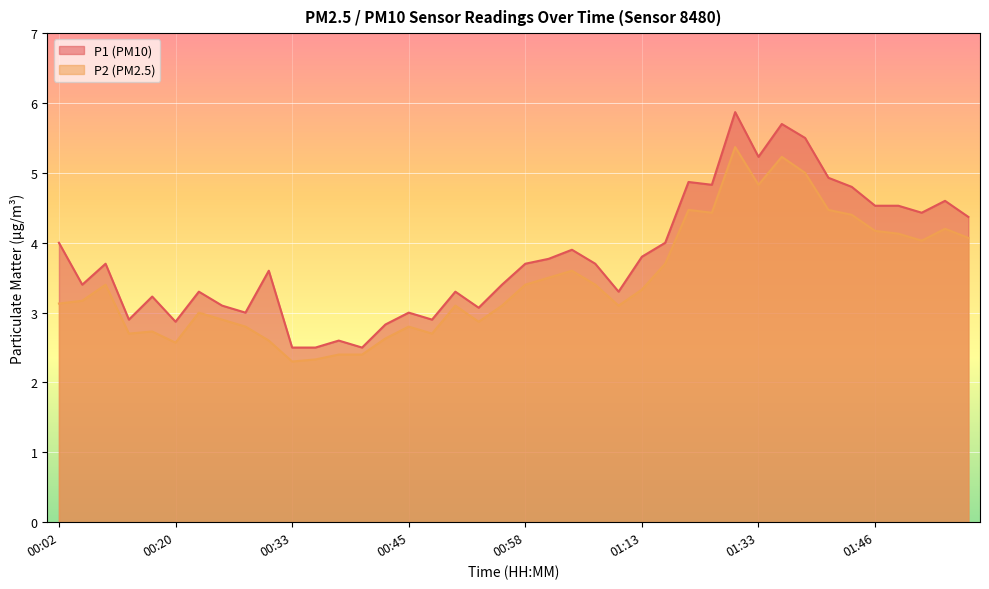

Reading right to left, extract all data points from this chart.

P1: 01:56=4.4	01:53=4.6	01:51=4.4	01:48=4.5	01:46=4.5	01:43=4.8	01:41=4.9	01:38=5.5	01:36=5.7	01:33=5.2	01:31=5.9	01:26=4.8	01:23=4.9	01:18=4.0	01:13=3.8	01:11=3.3	01:08=3.7	01:05=3.9	01:00=3.8	00:58=3.7	00:55=3.4	00:53=3.1	00:50=3.3	00:47=2.9	00:45=3.0	00:43=2.8	00:40=2.5	00:38=2.6	00:35=2.5	00:33=2.5	00:30=3.6	00:28=3.0	00:25=3.1	00:23=3.3	00:20=2.9	00:18=3.2	00:15=2.9	00:13=3.7	00:07=3.4	00:02=4.0
P2: 01:56=4.1	01:53=4.2	01:51=4.0	01:48=4.1	01:46=4.2	01:43=4.4	01:41=4.5	01:38=5.0	01:36=5.2	01:33=4.8	01:31=5.4	01:26=4.4	01:23=4.5	01:18=3.7	01:13=3.3	01:11=3.1	01:08=3.4	01:05=3.6	01:00=3.5	00:58=3.4	00:55=3.1	00:53=2.9	00:50=3.1	00:47=2.7	00:45=2.8	00:43=2.6	00:40=2.4	00:38=2.4	00:35=2.3	00:33=2.3	00:30=2.6	00:28=2.8	00:25=2.9	00:23=3.0	00:20=2.6	00:18=2.7	00:15=2.7	00:13=3.4	00:07=3.2	00:02=3.1